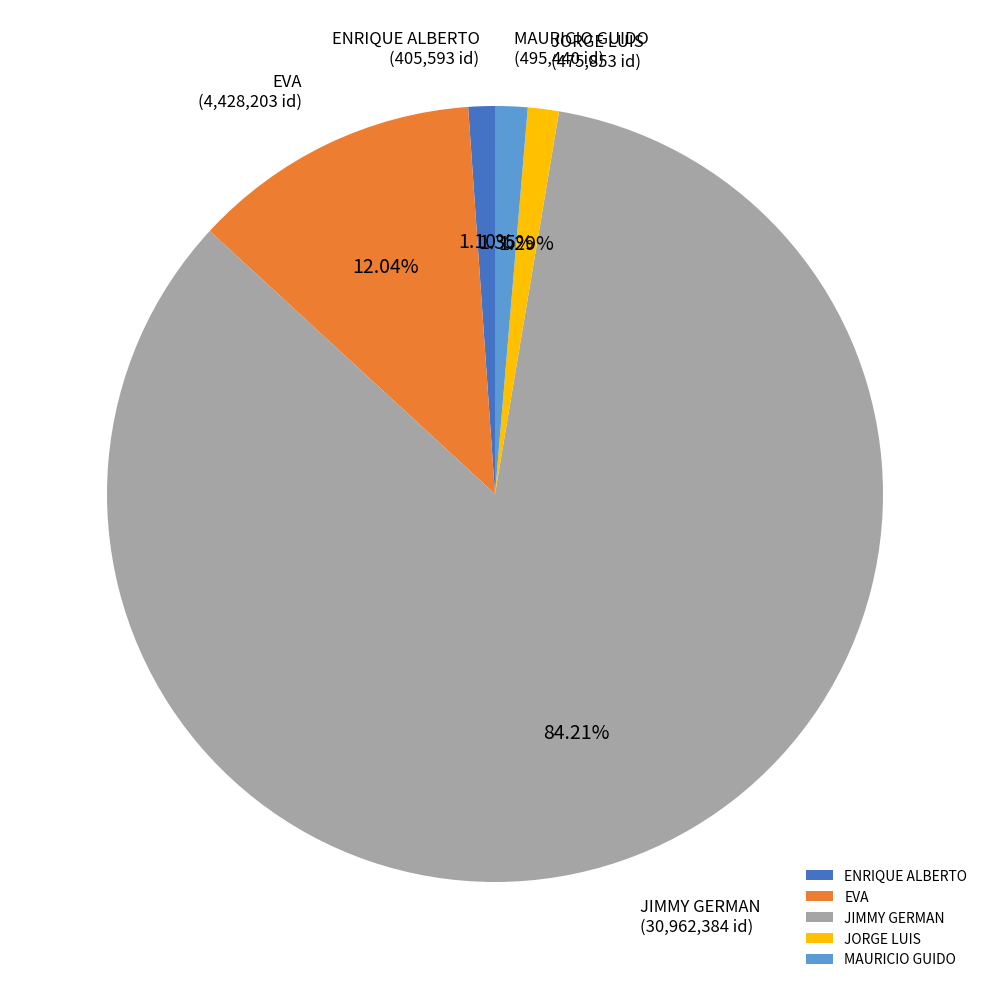

To the nearest percent, what is the average slice percentage?

20%